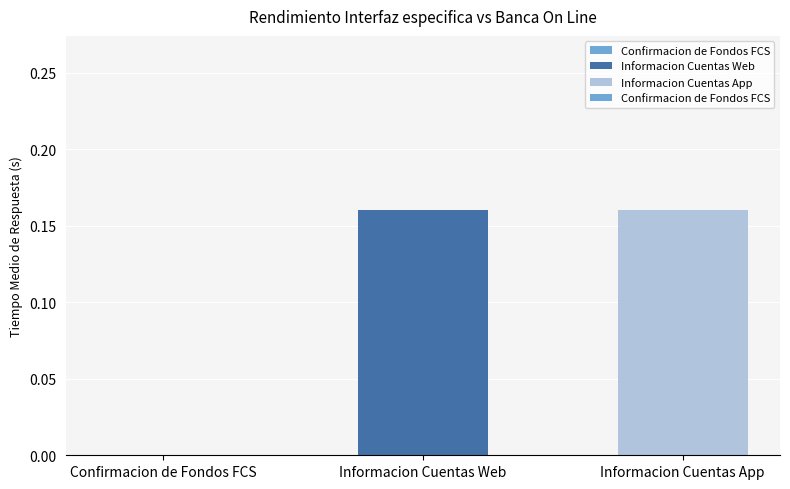

Between Informacion Cuentas Web and Confirmacion de Fondos FCS, which is larger?

Informacion Cuentas Web